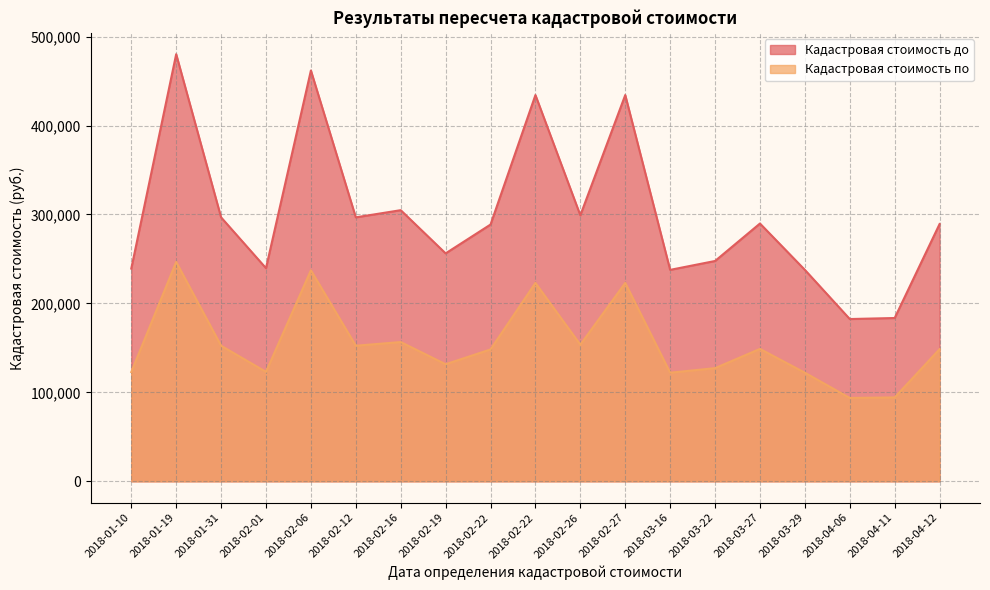

The Кадастровая стоимость по series shows 152416.4 at 2018-01-31. True or false?

True